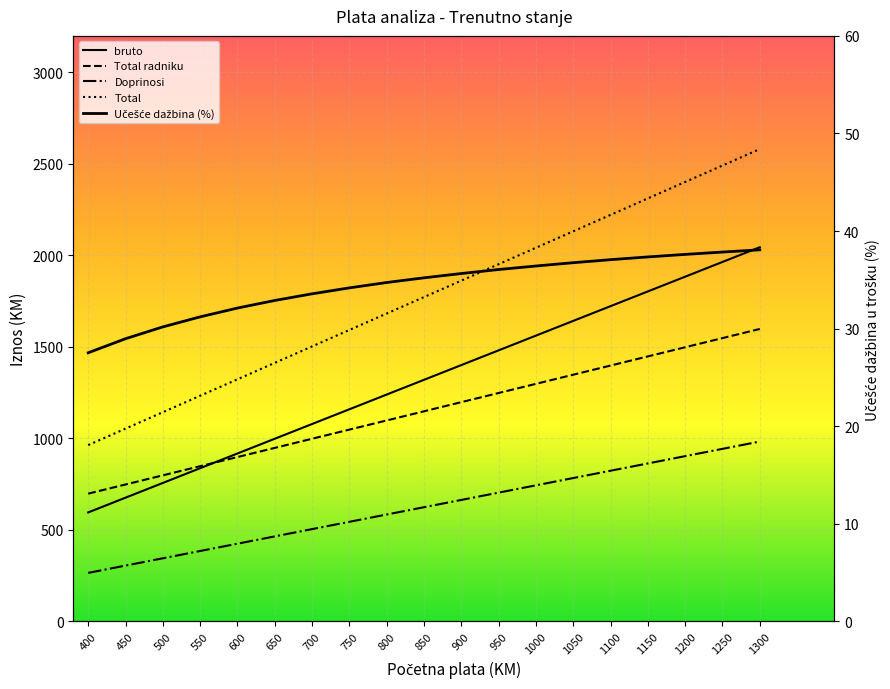

Is it true that Total radniku equals 1680.0 at 700?

False